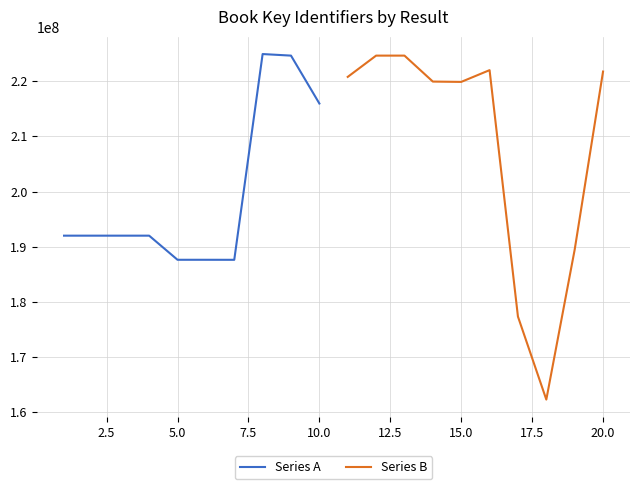

What is the lowest value of the Series B series?

162308364